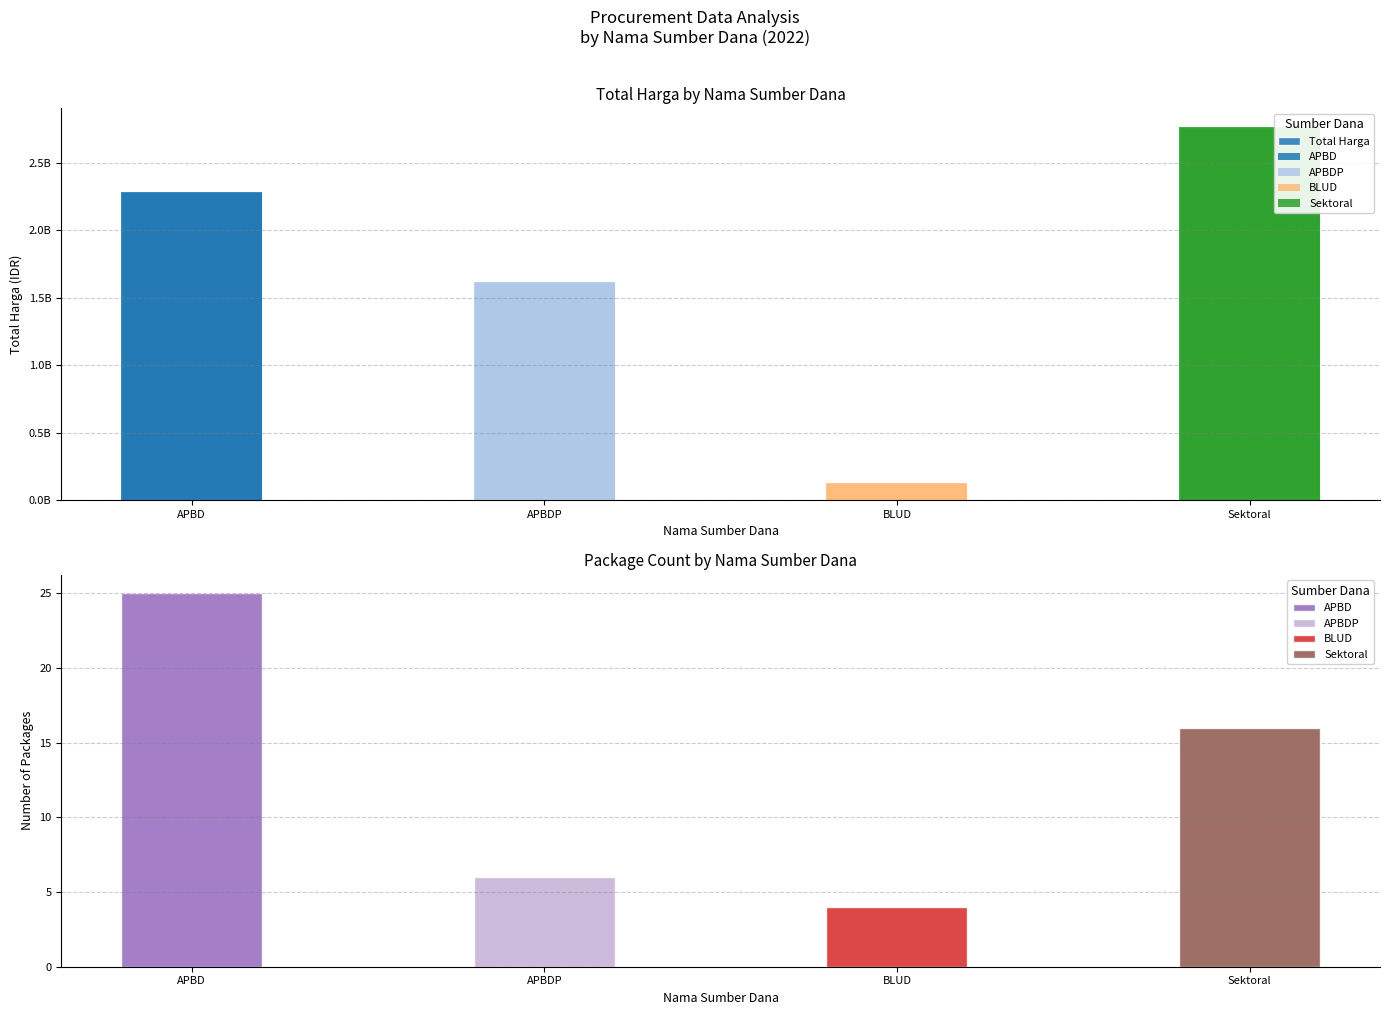

What is the value of the 4th bar from the left?

2766323425